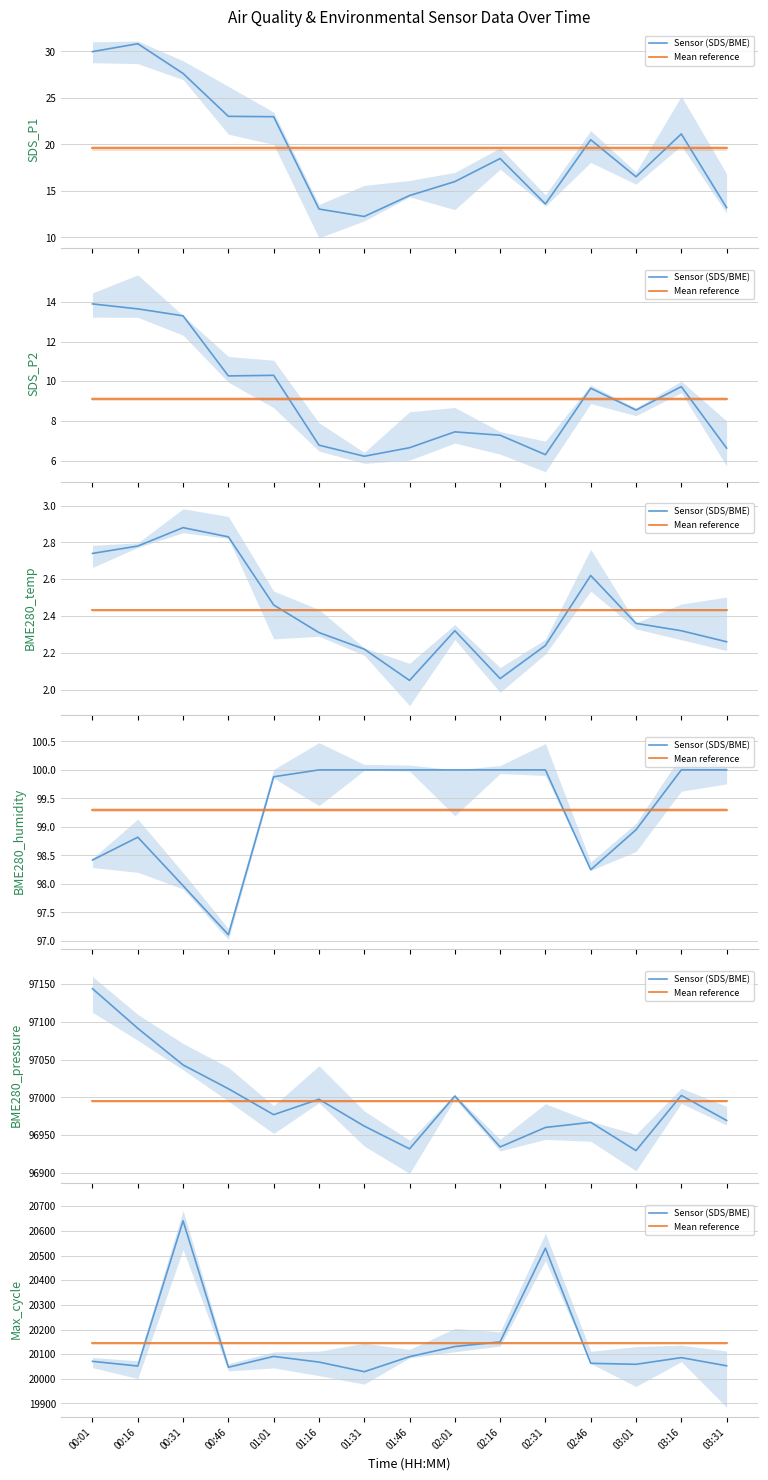

At which category is the sum across all series the highest?

00:31